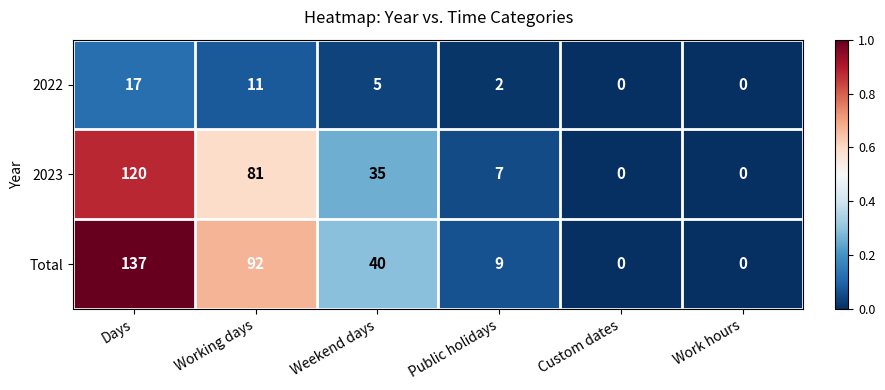

At Weekend days, list the series in order from largest to smallest.

Total, 2023, 2022